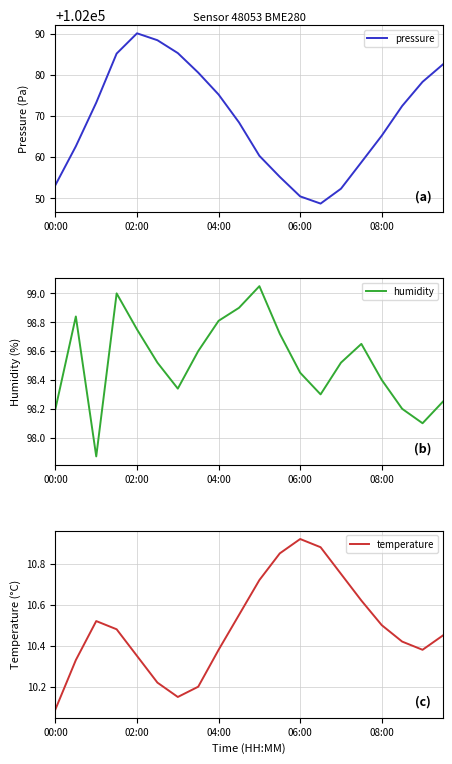

What is the maximum value shown in the chart?

102090.1